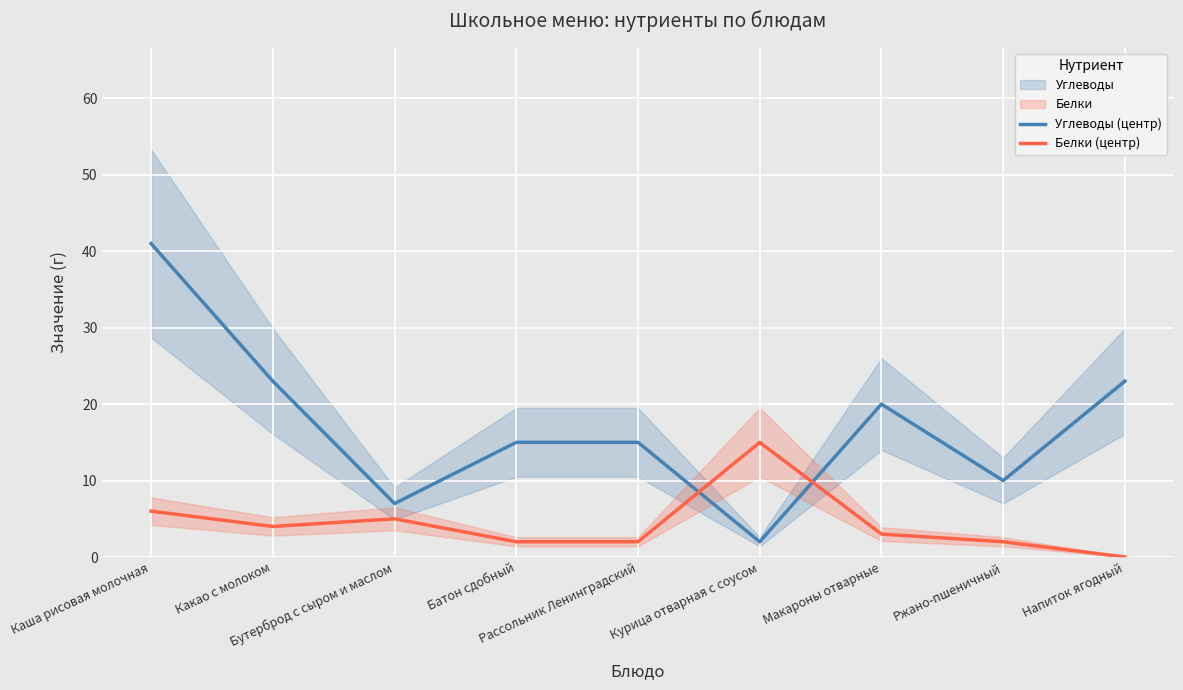

What is the maximum value shown in the chart?

41